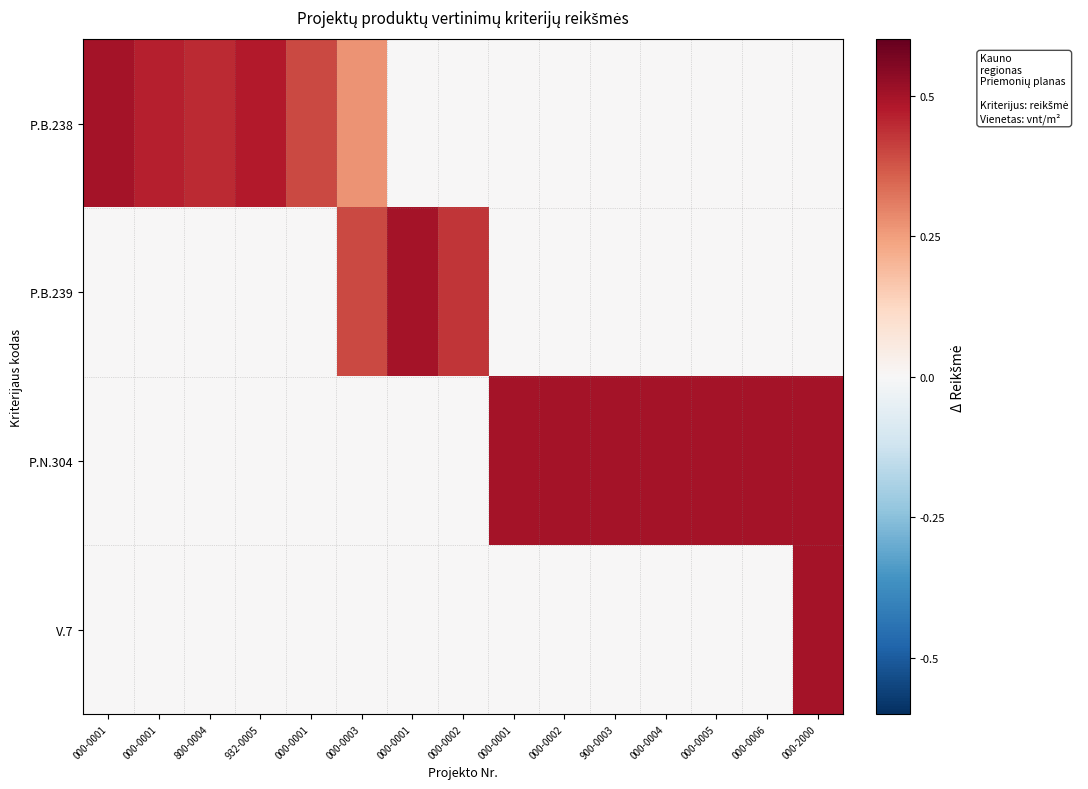

Reading left to right, what are all the values shown in this chart?

P.B.238: 000-0001=0.5	000-0001=0.5	800-0004=0.4	932-0005=0.5	000-0001=0.4	000-0003=0.3	000-0001=0.0	000-0002=0.0	000-0001=0.0	000-0002=0.0	900-0003=0.0	000-0004=0.0	000-0005=0.0	000-0006=0.0	000-2000=0.0
P.B.239: 000-0001=0.0	000-0001=0.0	800-0004=0.0	932-0005=0.0	000-0001=0.0	000-0003=0.4	000-0001=0.5	000-0002=0.4	000-0001=0.0	000-0002=0.0	900-0003=0.0	000-0004=0.0	000-0005=0.0	000-0006=0.0	000-2000=0.0
P.N.304: 000-0001=0.0	000-0001=0.0	800-0004=0.0	932-0005=0.0	000-0001=0.0	000-0003=0.0	000-0001=0.0	000-0002=0.0	000-0001=0.5	000-0002=0.5	900-0003=0.5	000-0004=0.5	000-0005=0.5	000-0006=0.5	000-2000=0.5
V.7: 000-0001=0.0	000-0001=0.0	800-0004=0.0	932-0005=0.0	000-0001=0.0	000-0003=0.0	000-0001=0.0	000-0002=0.0	000-0001=0.0	000-0002=0.0	900-0003=0.0	000-0004=0.0	000-0005=0.0	000-0006=0.0	000-2000=0.5